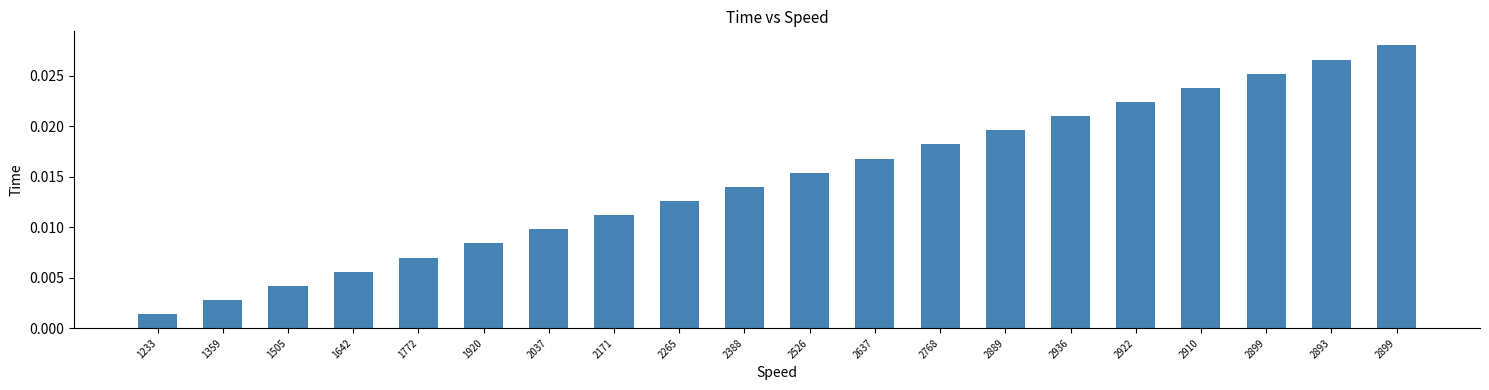

List the labels in order of value, smallest first.

1233, 1359, 1505, 1642, 1772, 1920, 2037, 2171, 2265, 2388, 2526, 2637, 2768, 2889, 2936, 2922, 2910, 2899, 2893, 2899